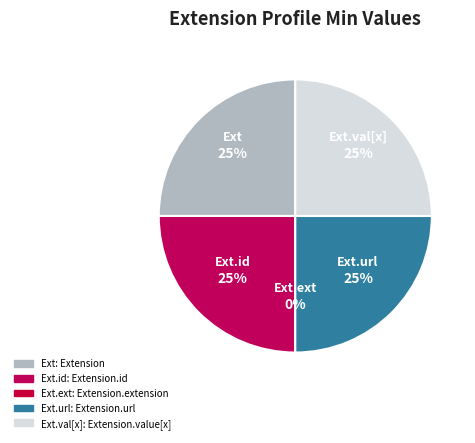

Do Extension and Extension.extension together represent more than half of the pie?

No